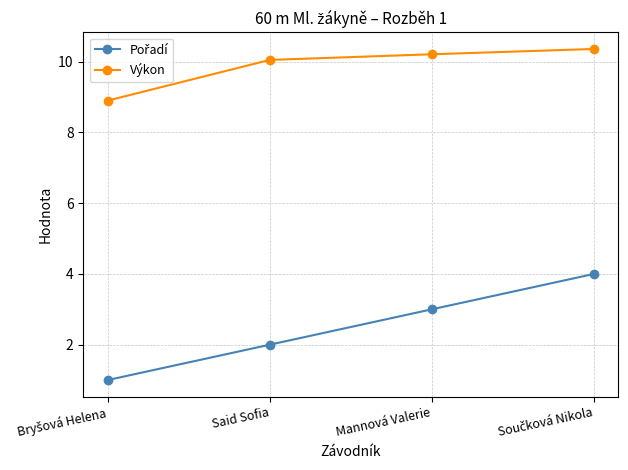

Is it true that Výkon equals 10.2 at Mannová Valerie?

True